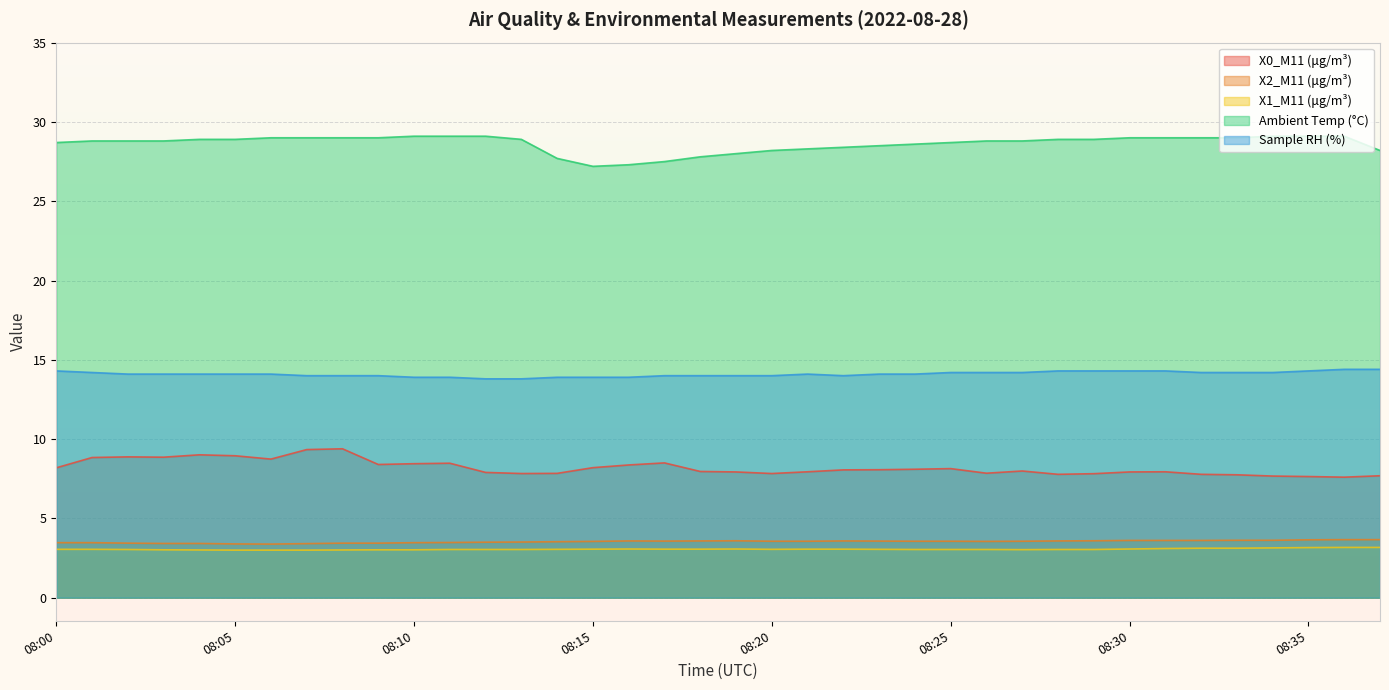

True or false: X0_M11 (μg/m³) and Sample RH (%) cross at least once.

False